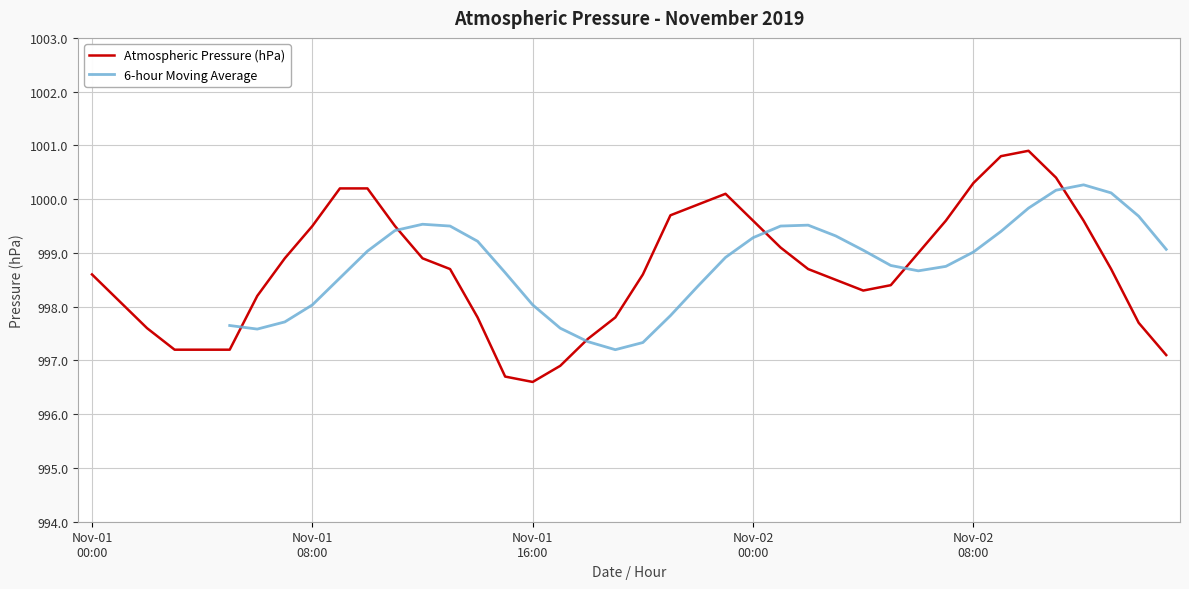

What is the label of the 21st point from the left?

20